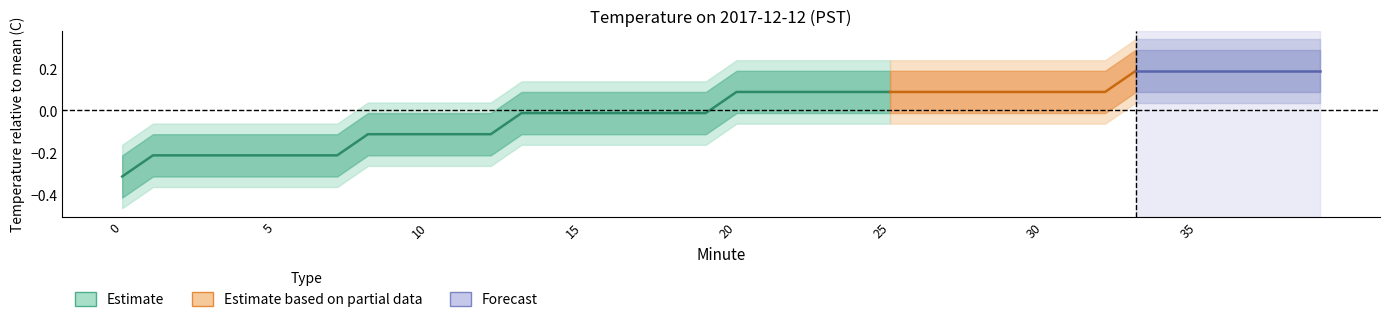

How many lines are shown in the chart?

3